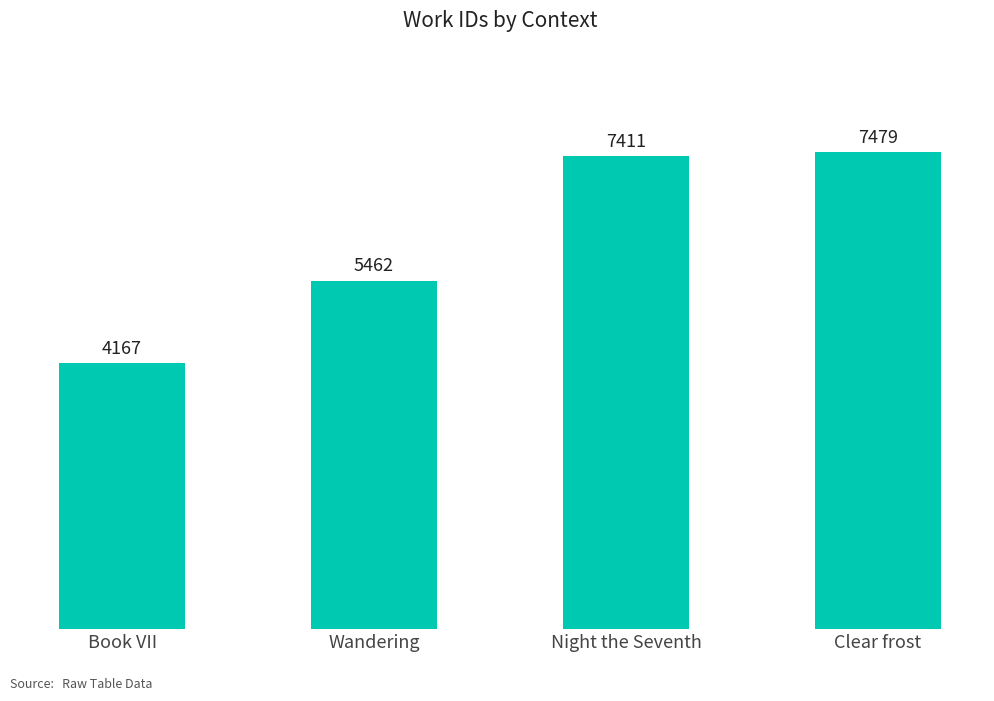

List the labels in order of value, largest first.

Clear frost, Night the Seventh, Wandering, Book VII